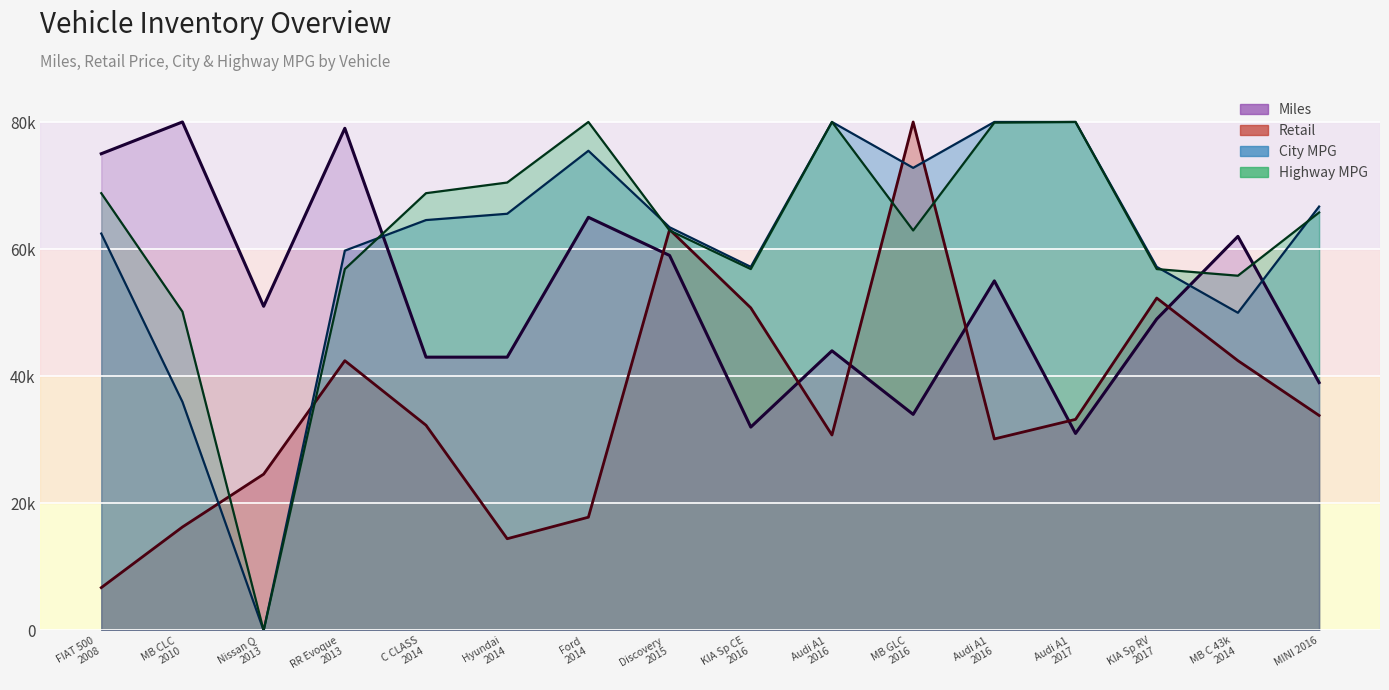

What is the average value of the Retail series?

35694.5